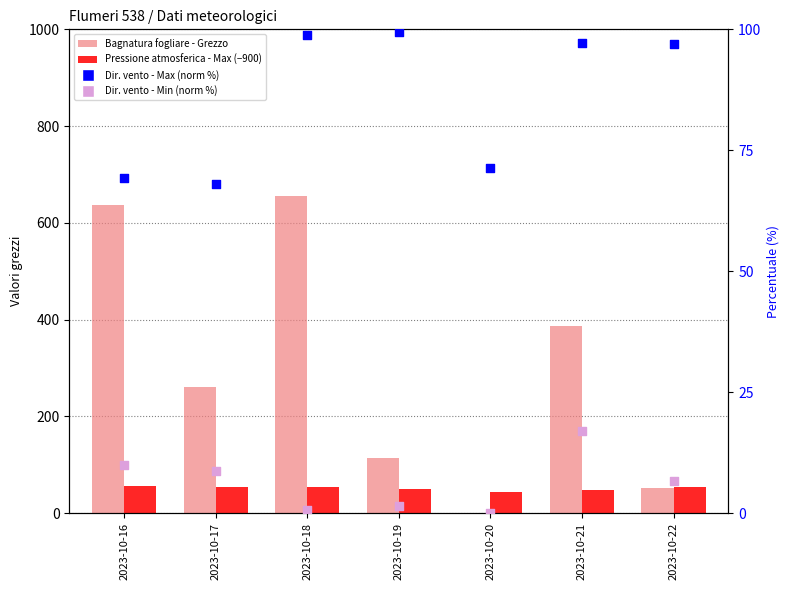

Which series has the largest total across all categories?

Bagnatura fogliare - Grezzo